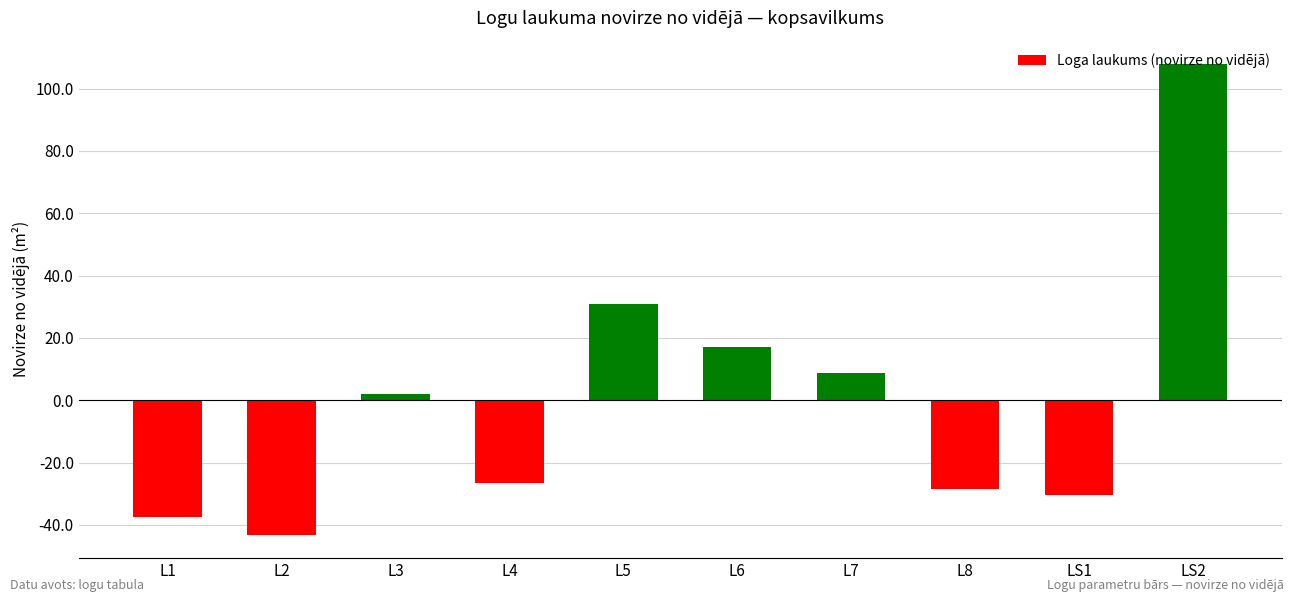

What is the value of the 10th bar from the left?

107.9